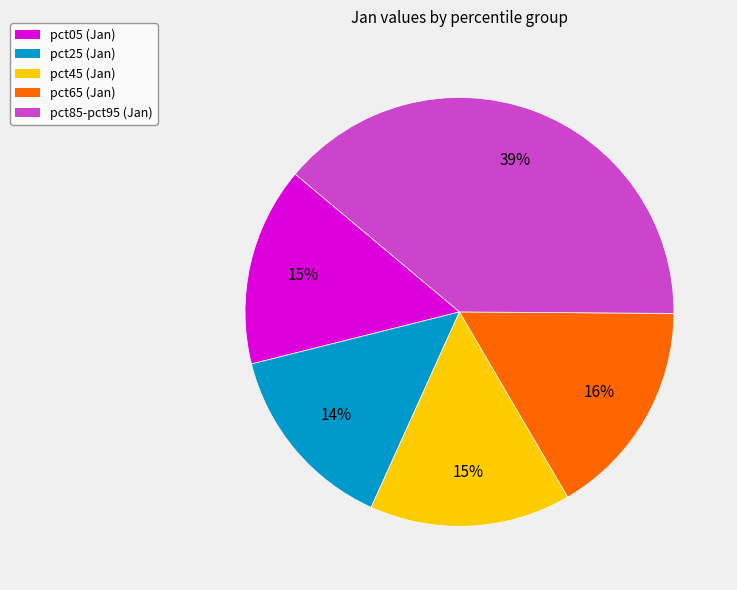

To the nearest percent, what is the average slice percentage?

20%